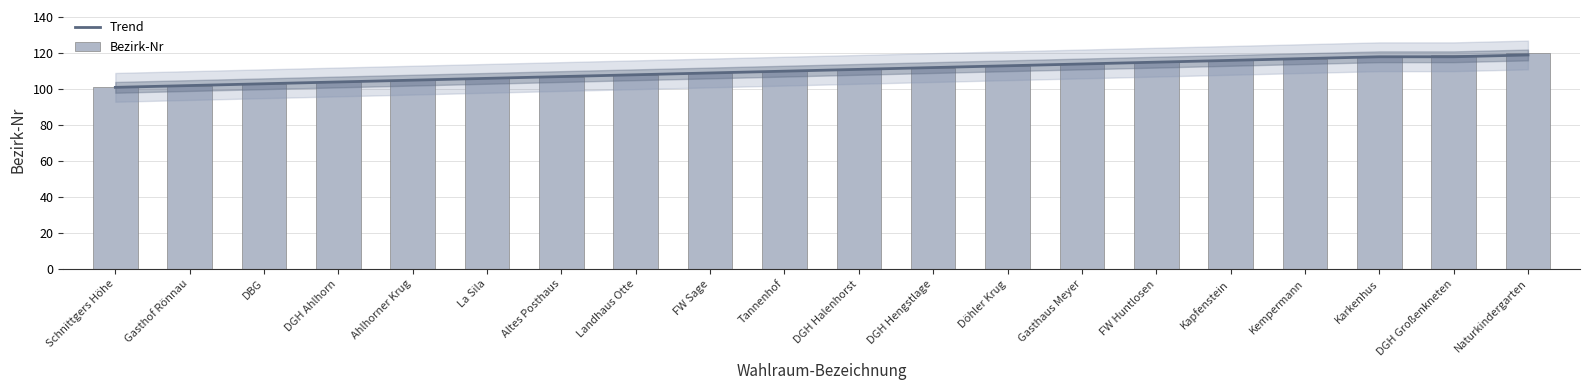

What are all the series names shown in the legend?

Trend, Bezirk-Nr